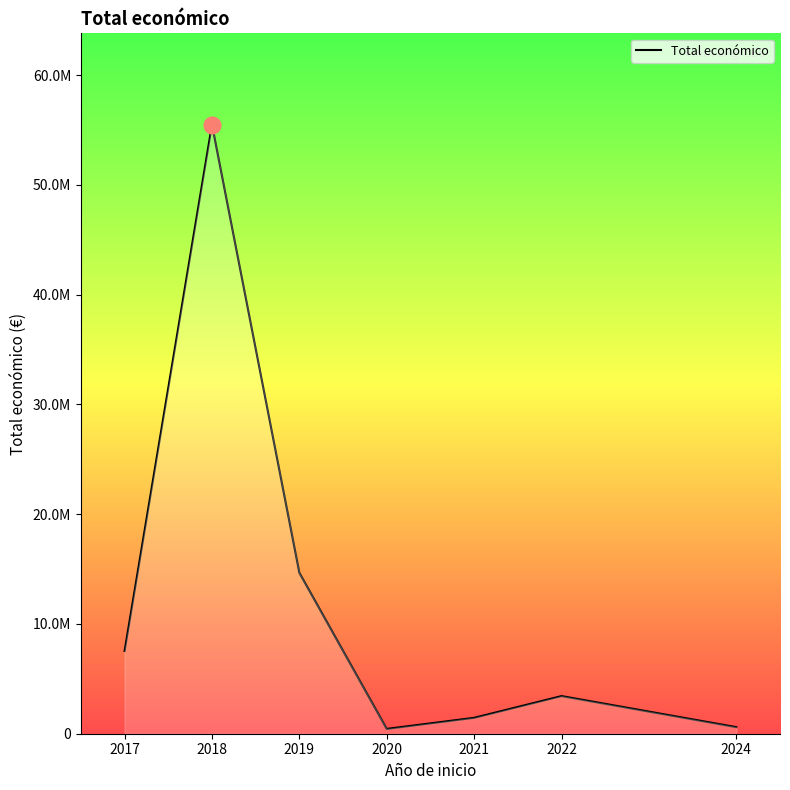

Is this an area chart (filled region under the line)?

Yes